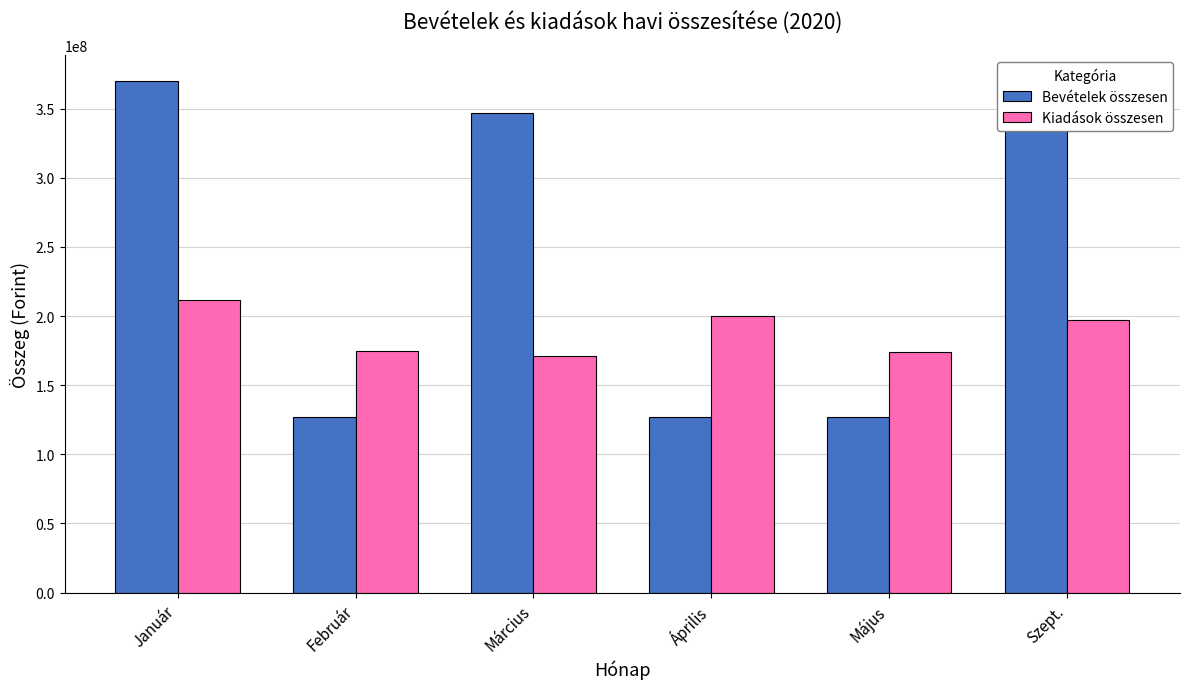

How many series are shown in this chart?

2